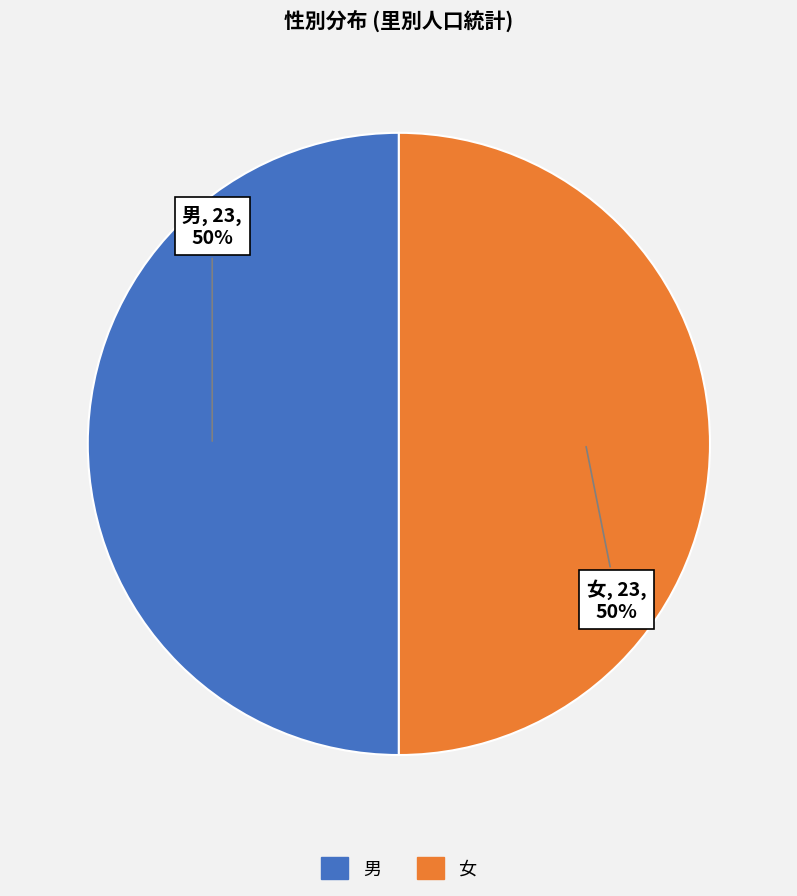

How many segments does this pie chart have?

2